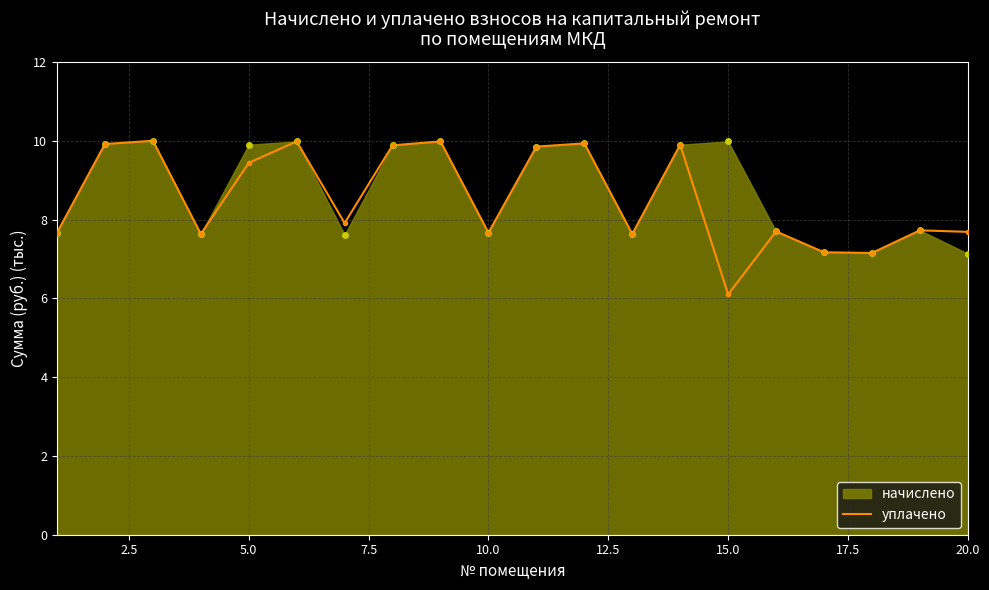

Which series has the largest range (max minus min)?

уплачено